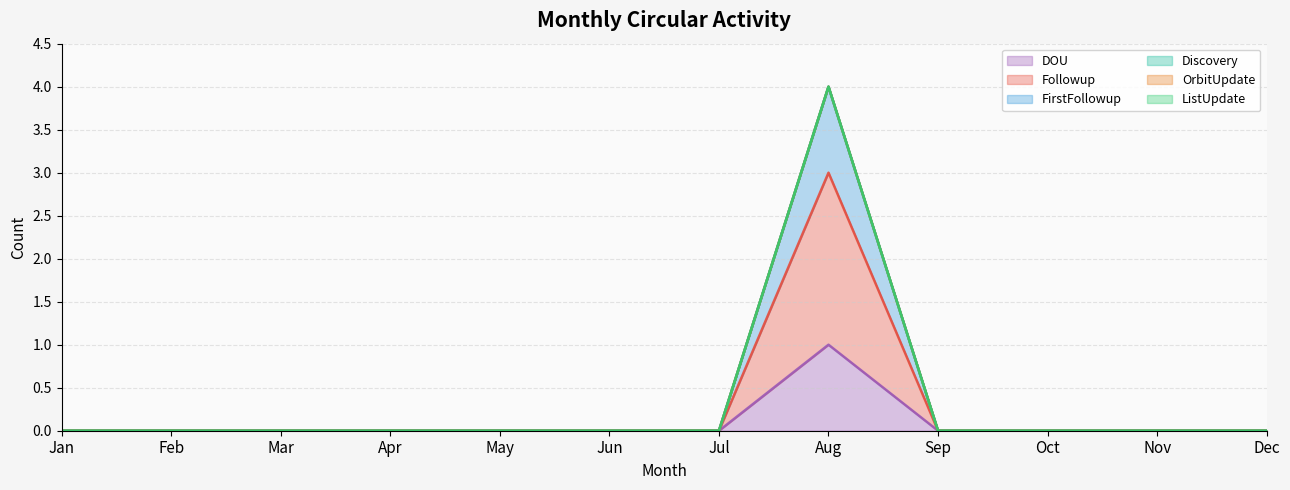

Does the chart display data point markers on the line(s)?

No